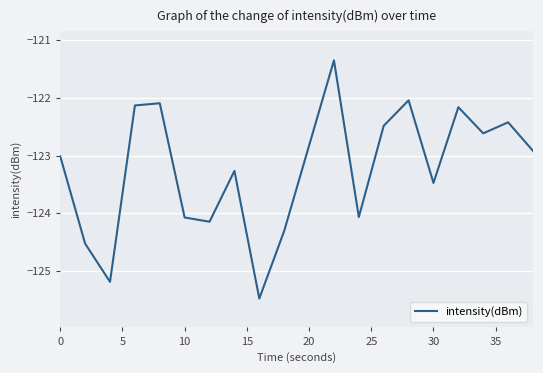

What is the difference between the second highest and minimum values?

3.4